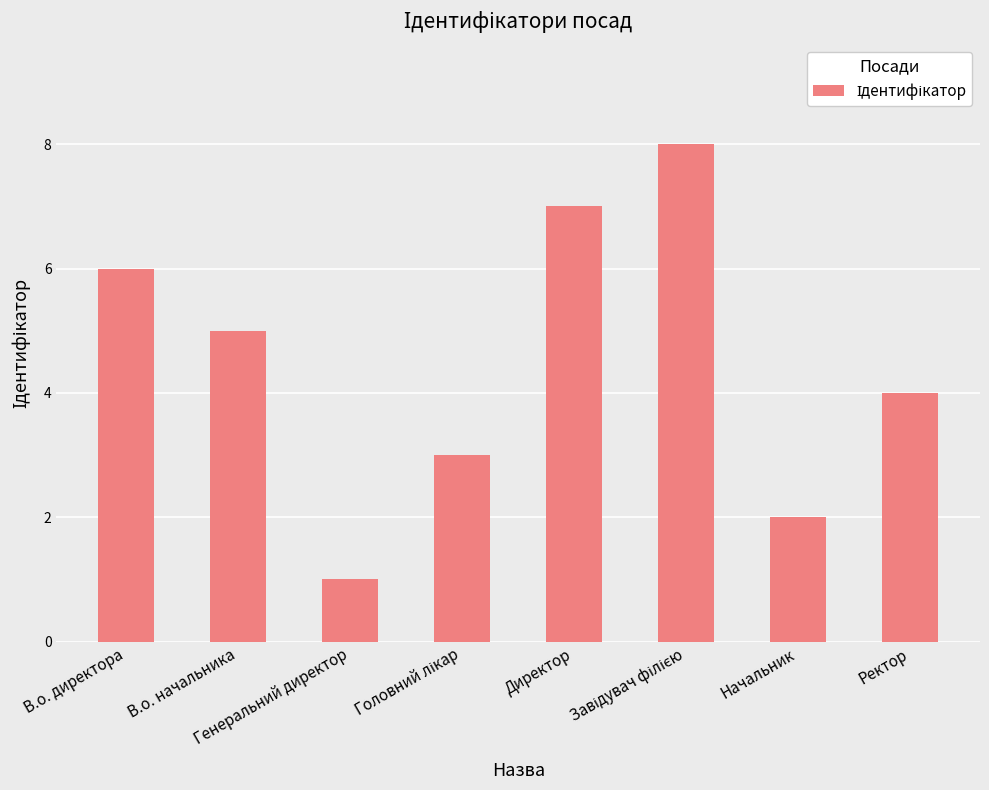

What is the label of the 6th bar from the right?

Генеральний директор